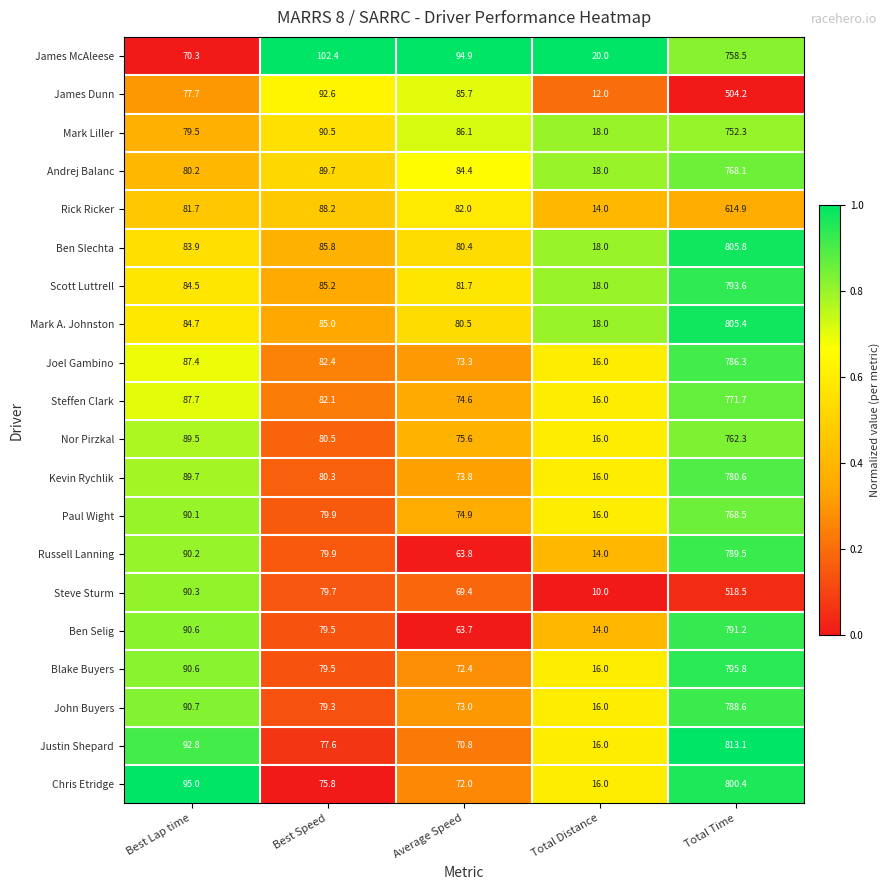

The value of Russell Lanning at Best Lap time is 90.2. True or false?

True